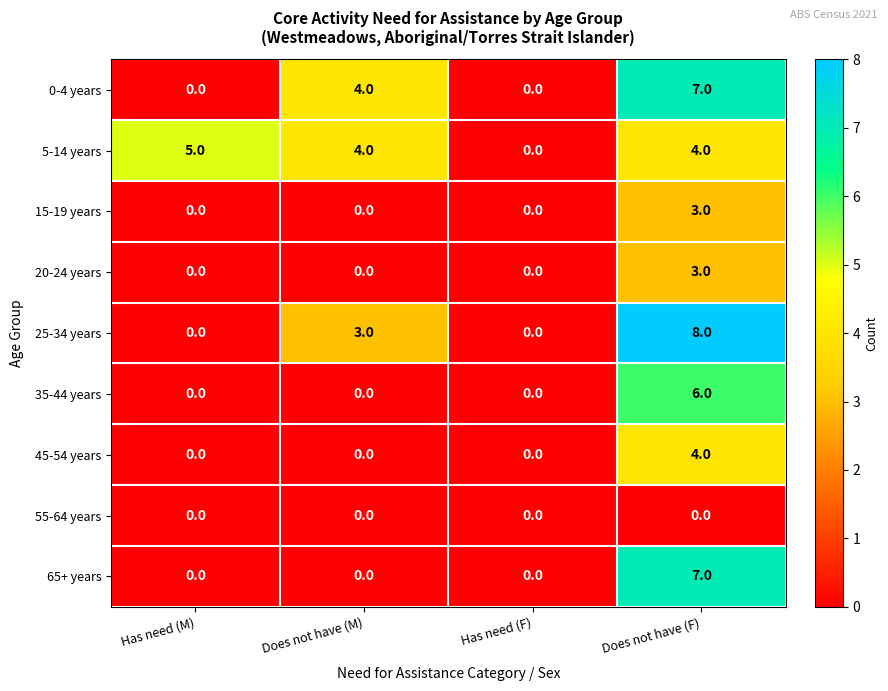

Count the 25-34 years values in the range 0 to 8.

4